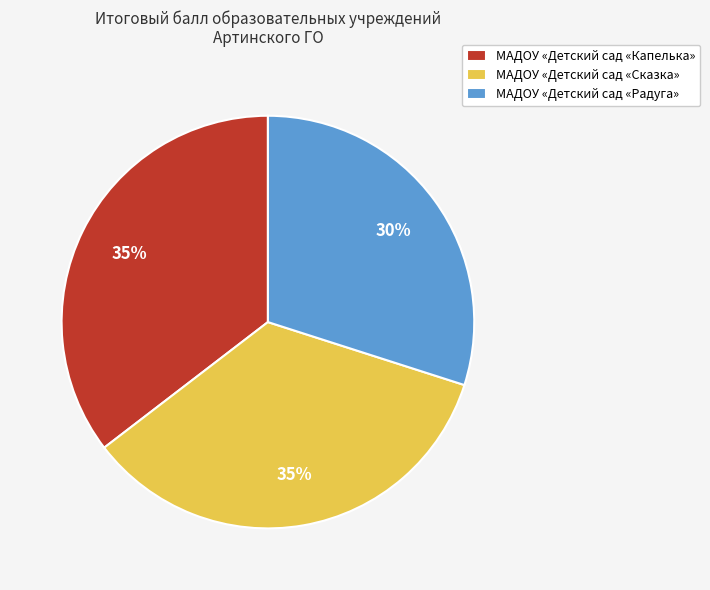

Combined, do МАДОУ «Детский сад «Сказка» and МАДОУ «Детский сад «Капелька» account for over 50%?

Yes